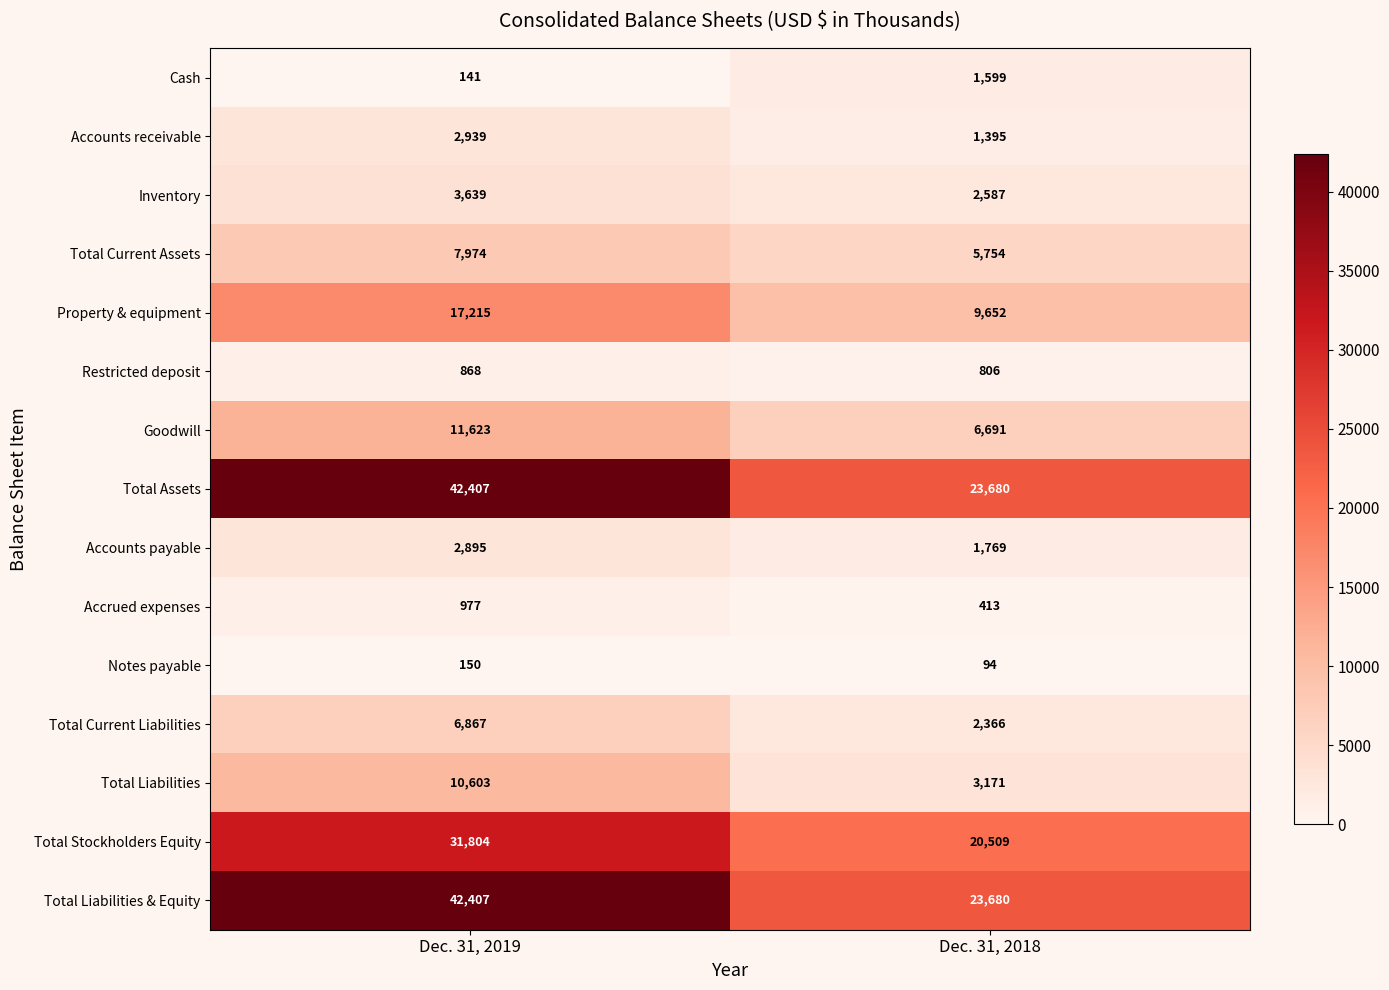

How many series are shown in this chart?

15